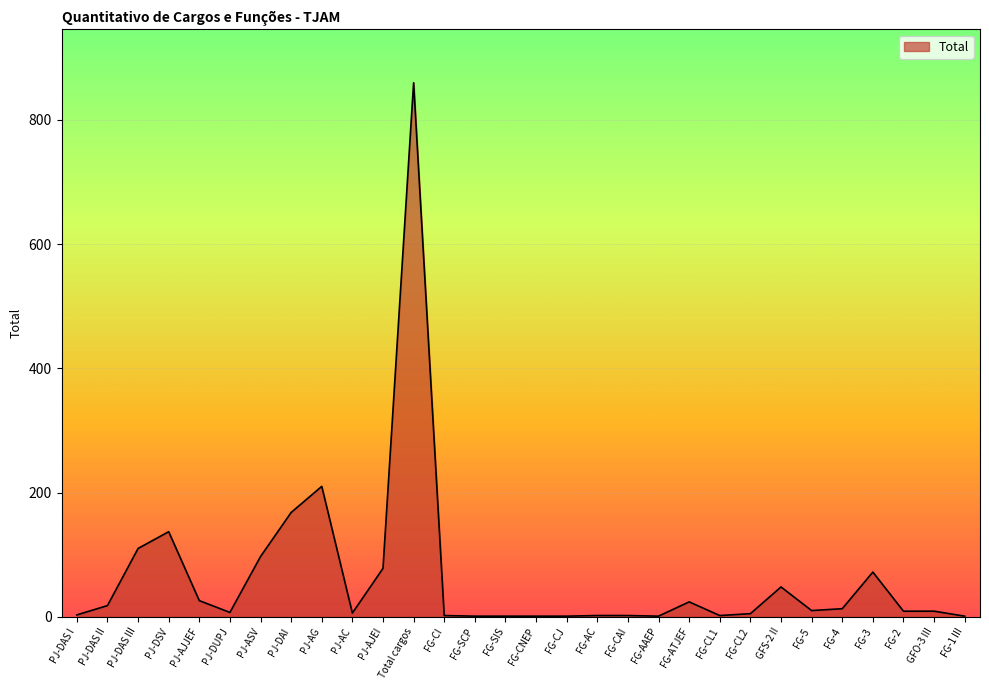

What is the greatest value displayed?

860